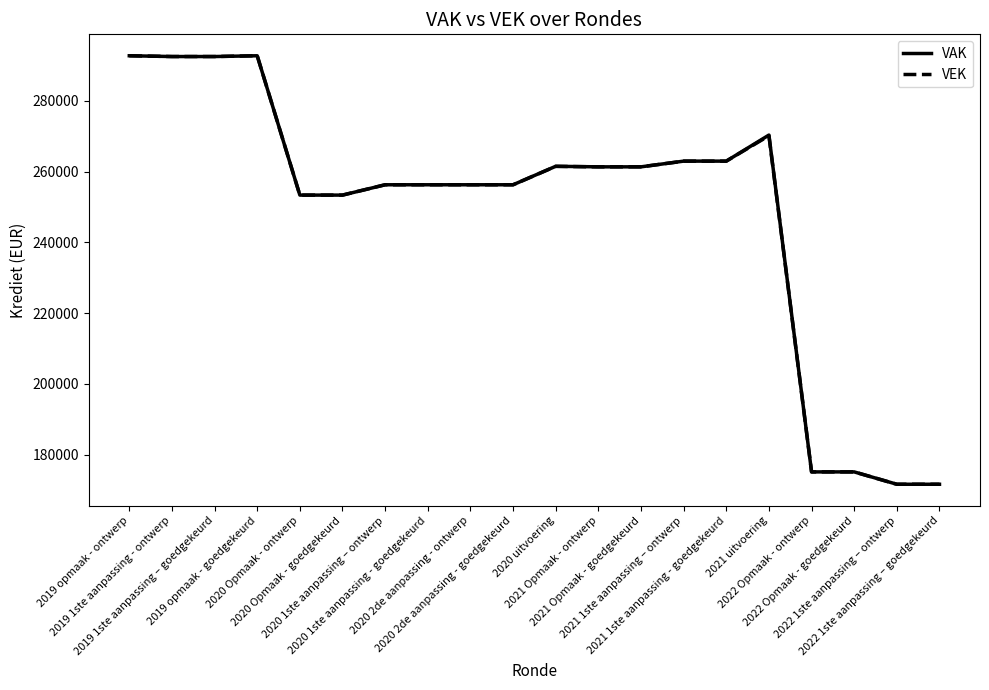

What is the lowest value of the VAK series?

171608